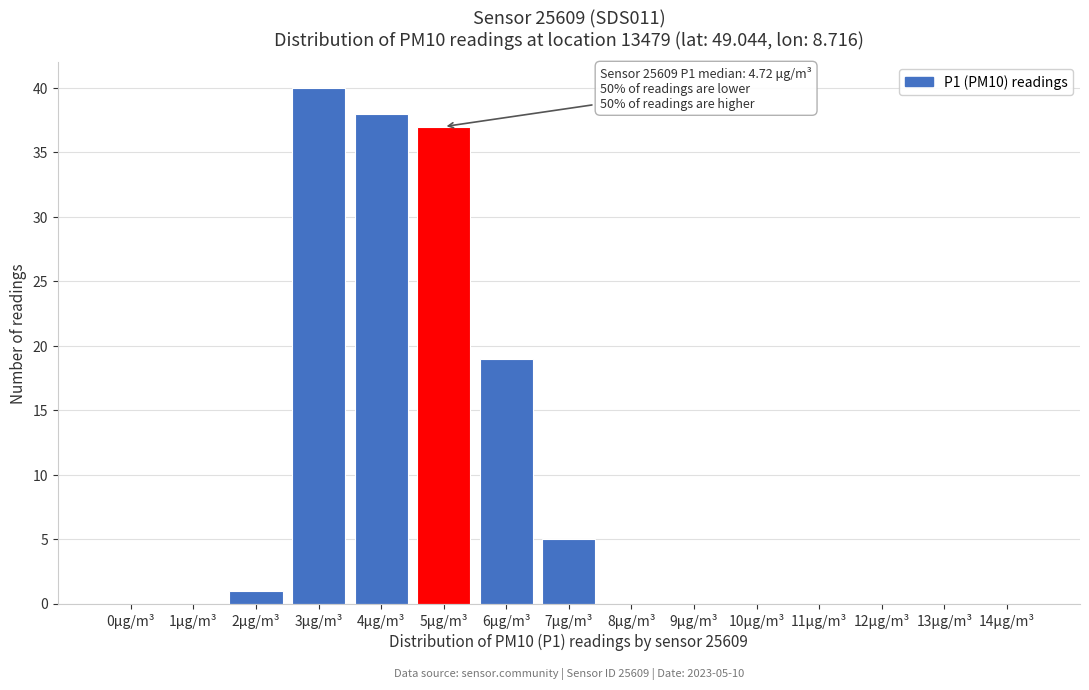

Reading left to right, list all the values displayed in this chart.

0μg/m³=0	1μg/m³=0	2μg/m³=1	3μg/m³=40	4μg/m³=38	5μg/m³=37	6μg/m³=19	7μg/m³=5	8μg/m³=0	9μg/m³=0	10μg/m³=0	11μg/m³=0	12μg/m³=0	13μg/m³=0	14μg/m³=0